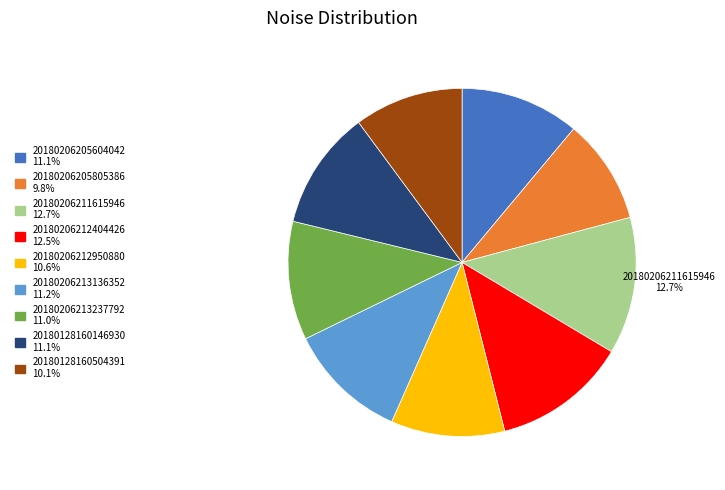

Between 20180128160504391 and 20180128160146930, which is larger?

20180128160146930